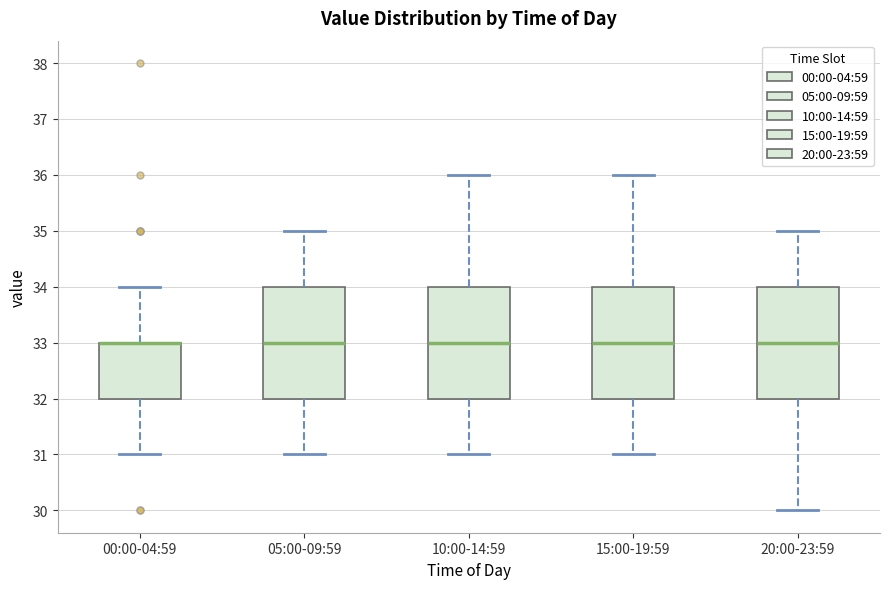

Reading left to right, read every box against the y-axis: the position of its median line, the range the box covers, and the ends of its whiskers. The values are not printed on the chart, so give them approximately, as read against the axis.

00:00-04:59: median 33 (drawn on the box's upper edge), box 32 to 33, whiskers 31 to 34
05:00-09:59: median 33, box 32 to 34, whiskers 31 to 35
10:00-14:59: median 33, box 32 to 34, whiskers 31 to 36
15:00-19:59: median 33, box 32 to 34, whiskers 31 to 36
20:00-23:59: median 33, box 32 to 34, whiskers 30 to 35